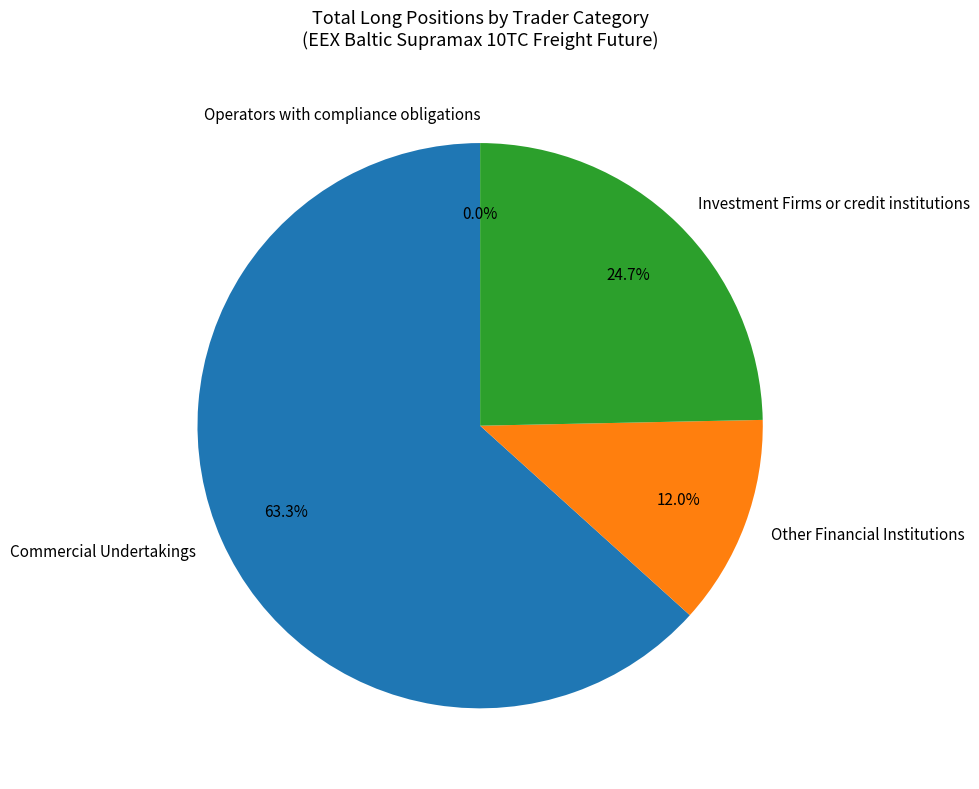

Is it true that Other Financial Institutions is 22% of the pie?

False